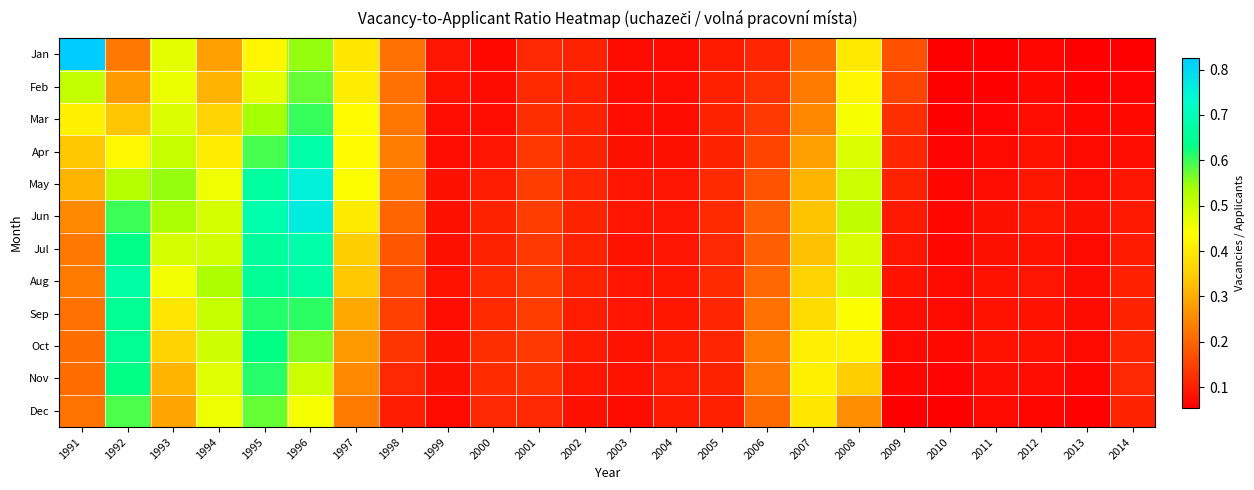

Between 1997 and 2011, which is larger?

1997